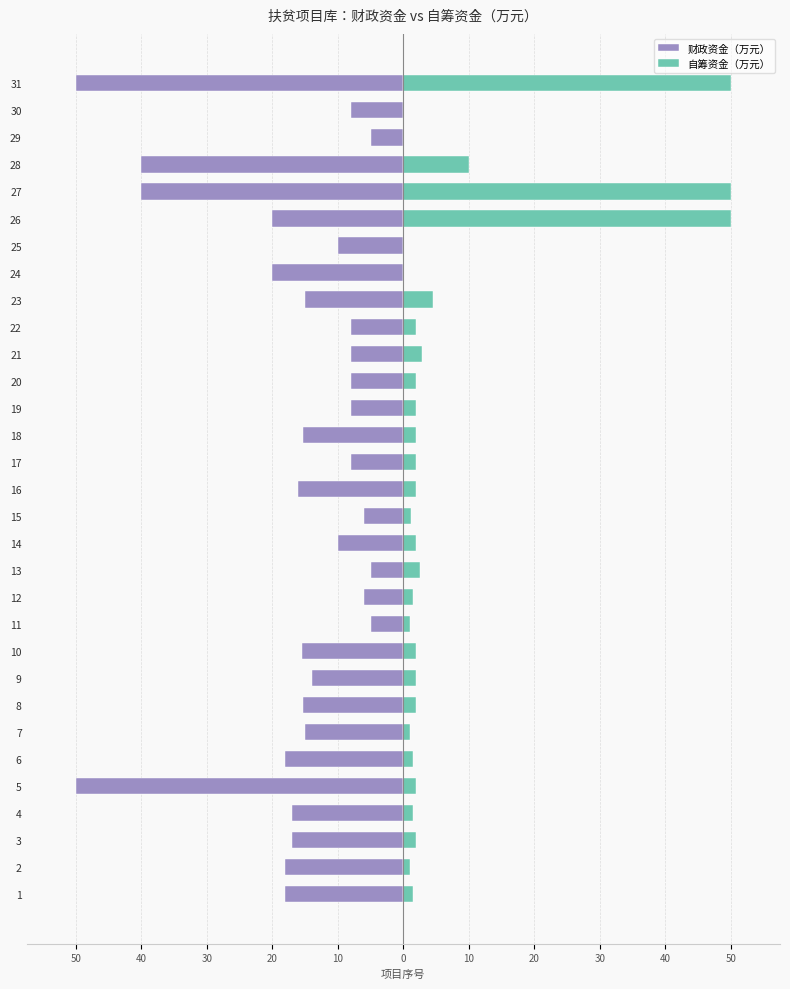

Reading right to left, what are all the values shown in this chart?

财政资金（万元）: -50.0	-8.0	-5.0	-40.0	-40.0	-20.0	-10.0	-20.0	-15.0	-8.0	-8.0	-8.0	-8.0	-15.2	-8.0	-16.0	-6.0	-10.0	-5.0	-6.0	-5.0	-15.5	-14.0	-15.2	-15.0	-18.0	-50.0	-17.0	-17.0	-18.0	-18.0
自筹资金（万元）: 50.0	0.0	0.0	10.0	50.0	50.0	0.0	0.0	4.5	2.0	2.8	2.0	2.0	2.0	2.0	2.0	1.2	2.0	2.5	1.5	1.0	2.0	2.0	2.0	1.0	1.5	2.0	1.5	2.0	1.0	1.5